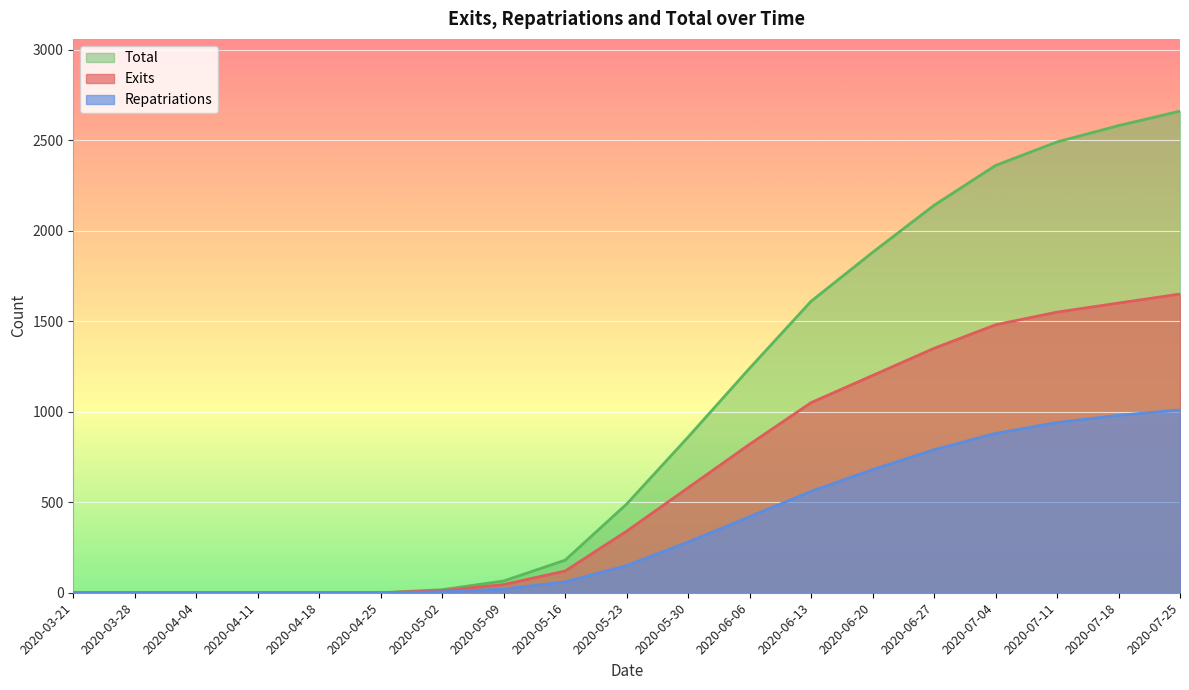

True or false: Repatriations has more than 0 points higher than both neighbors.

False